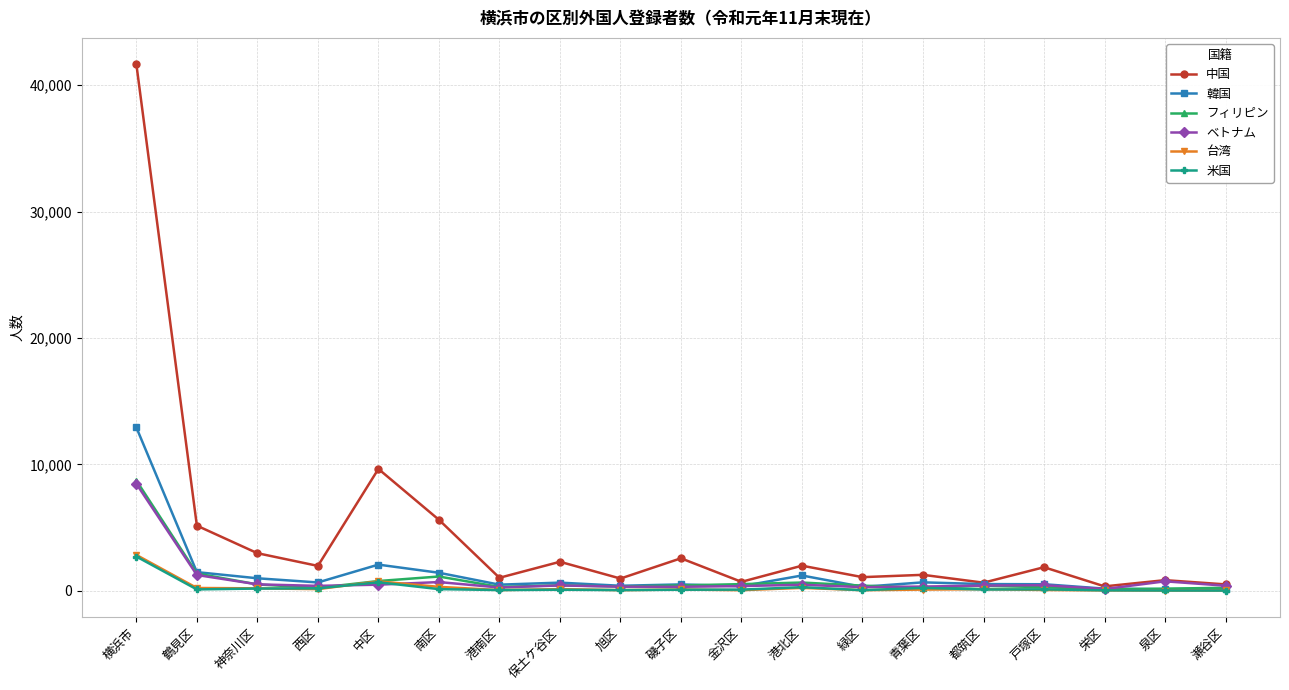

What is the sum of all 中国 values?

83312